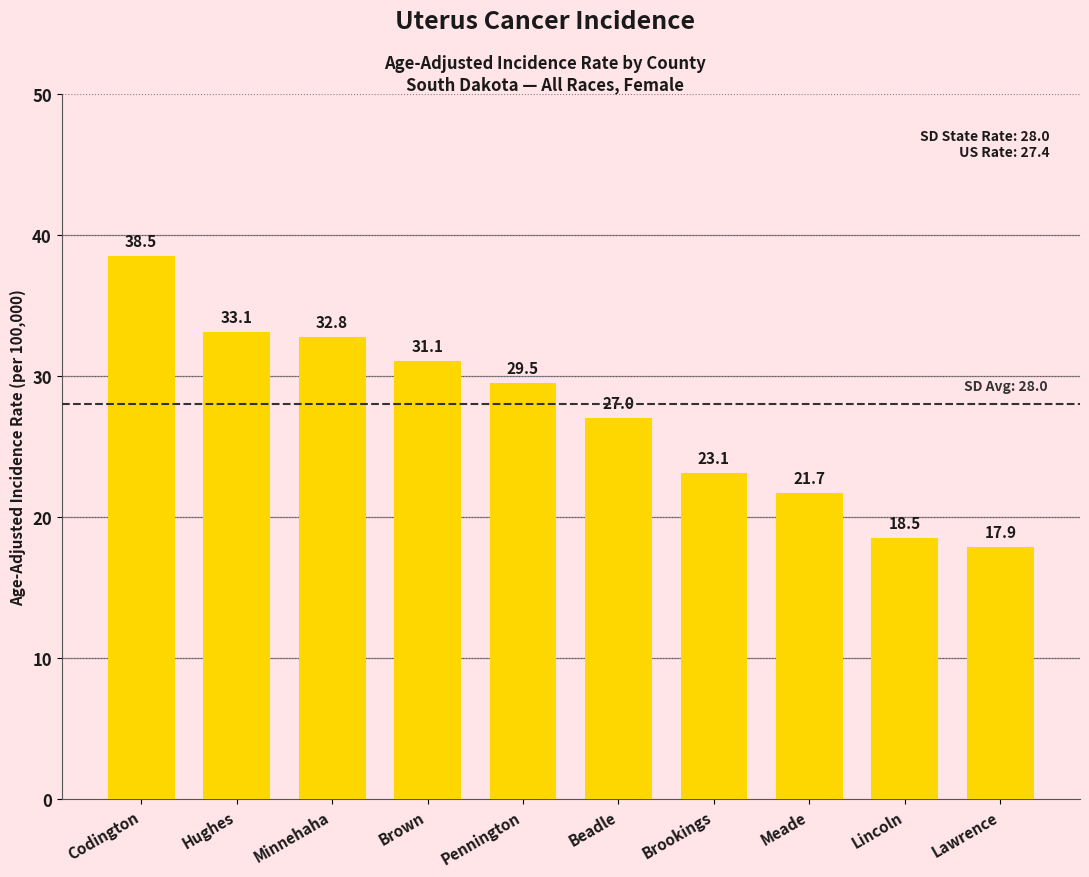

What is the value of the 8th bar from the left?

21.7